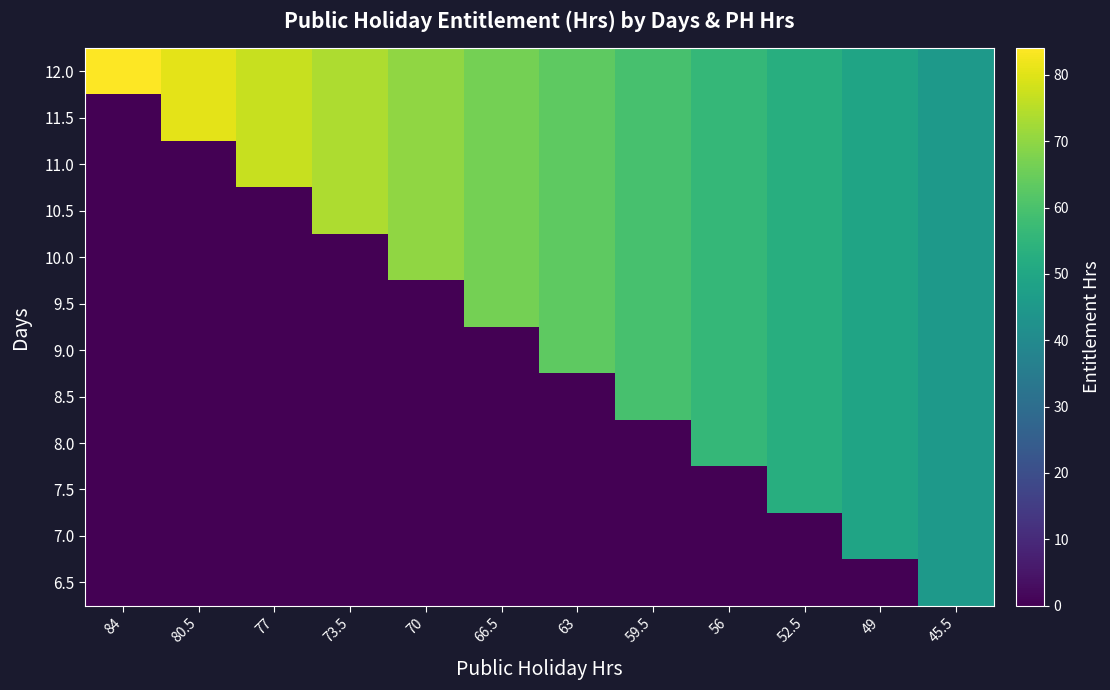

Rank the series at 70 from lowest to highest value.

9.5, 9.0, 8.5, 8.0, 7.5, 7.0, 6.5, 12.0, 11.5, 11.0, 10.5, 10.0